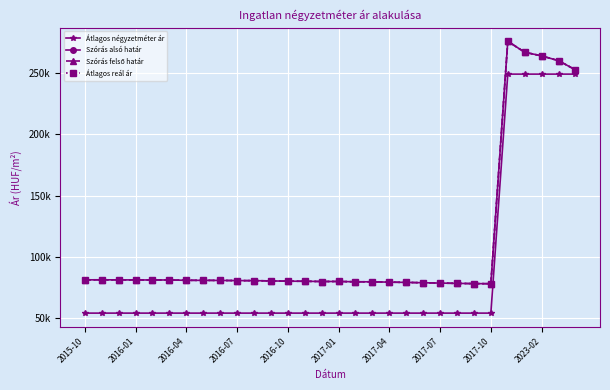

True or false: Átlagos reál ár and Átlagos négyzetméter ár intersect in this chart.

False